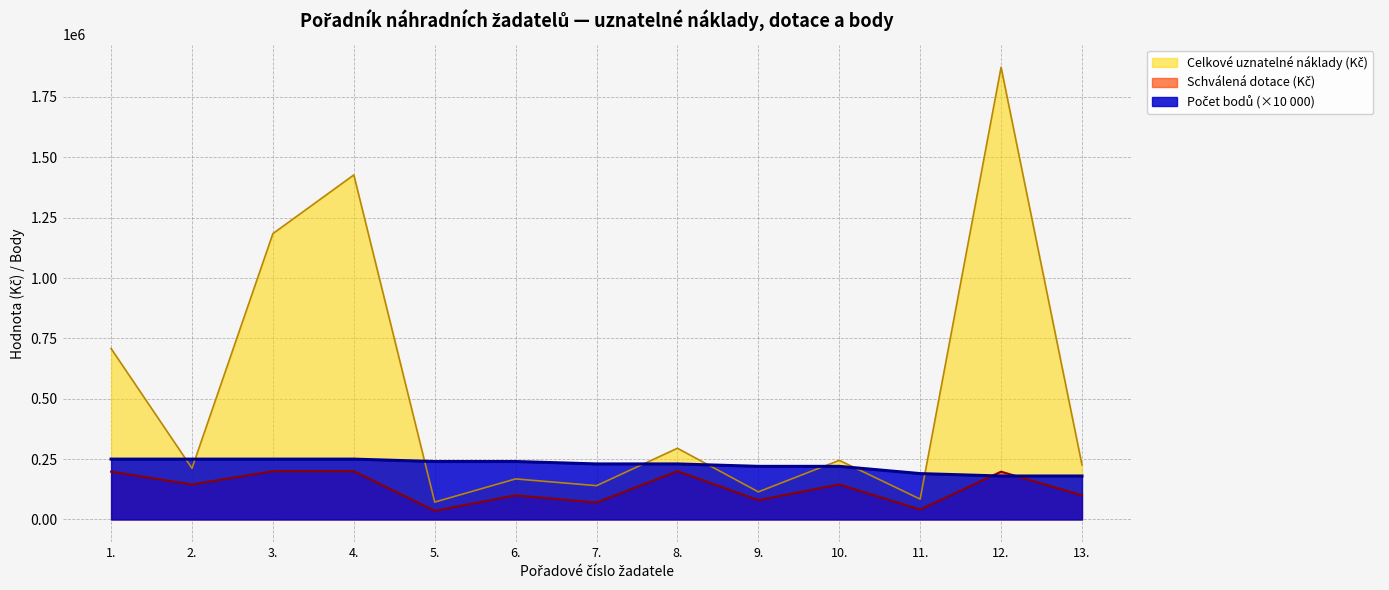

Reading left to right, extract all data points from this chart.

Celkove uznatelne naklady (tis. Kc): 1.=708000	2.=212000	3.=1184000	4.=1427000	5.=72000	6.=168000	7.=140000	8.=295000	9.=114300	10.=245000	11.=84300	12.=1873000	13.=226200
Schvalena dotace (Kc): 1.=198000	2.=145000	3.=200000	4.=200000	5.=36000	6.=100000	7.=70000	8.=200000	9.=80000	10.=145000	11.=41000	12.=198000	13.=100000
Pocet bodu: 1.=250000	2.=250000	3.=250000	4.=250000	5.=240000	6.=240000	7.=230000	8.=230000	9.=220000	10.=220000	11.=190000	12.=180000	13.=180000